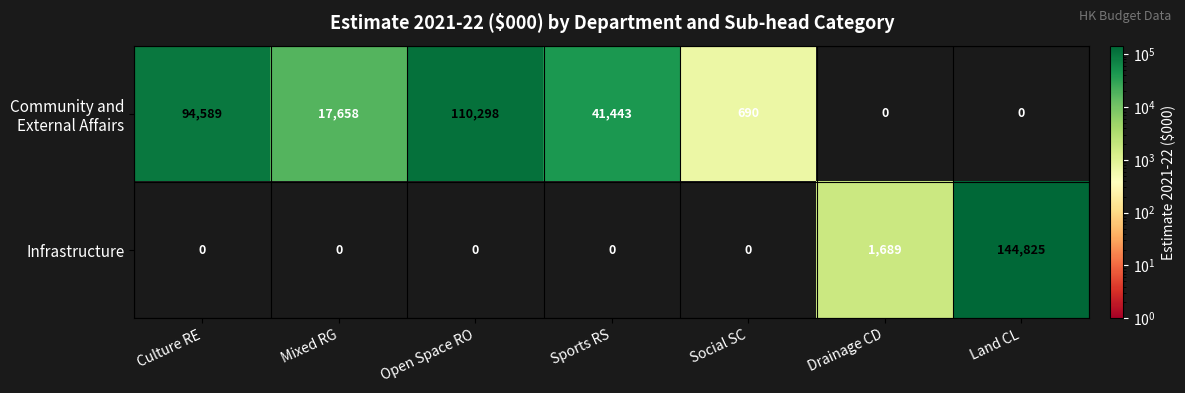

What is the maximum value for Infrastructure?

144825